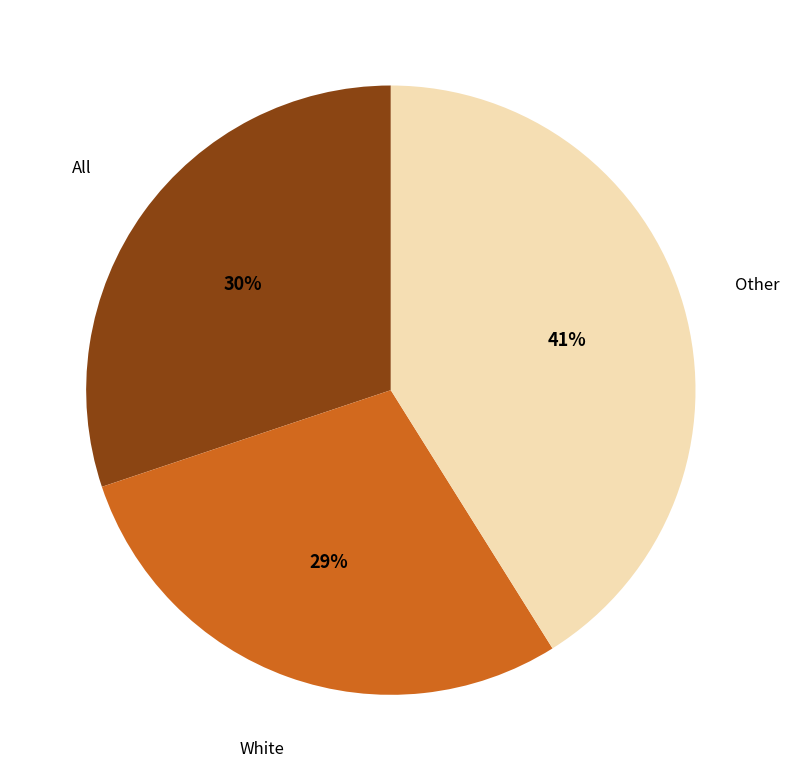

Do White and All together represent more than half of the pie?

Yes